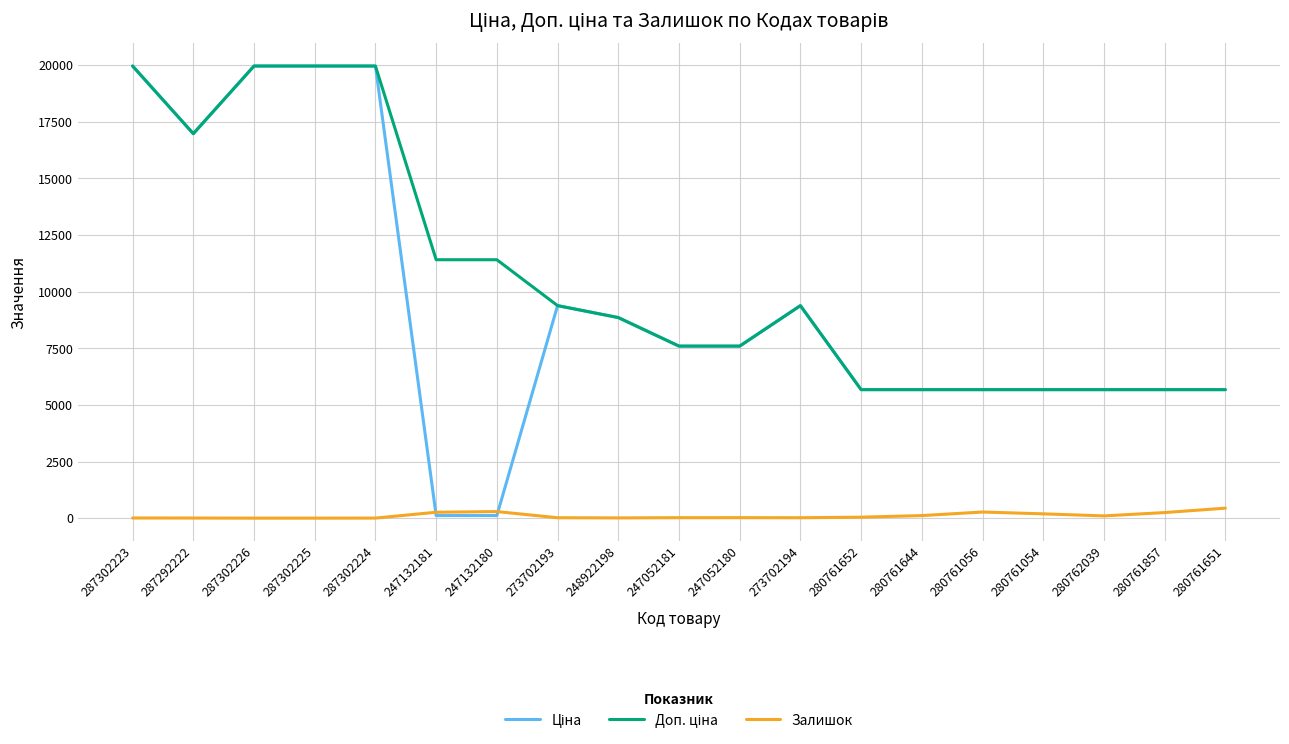

Which has a higher value, 280761054 or 273702194?

273702194